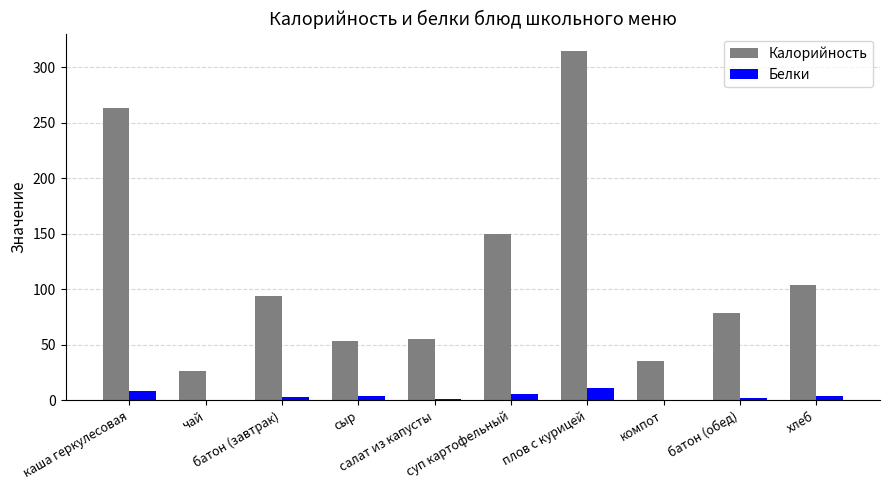

What is the maximum value for Калорийность?

314.6